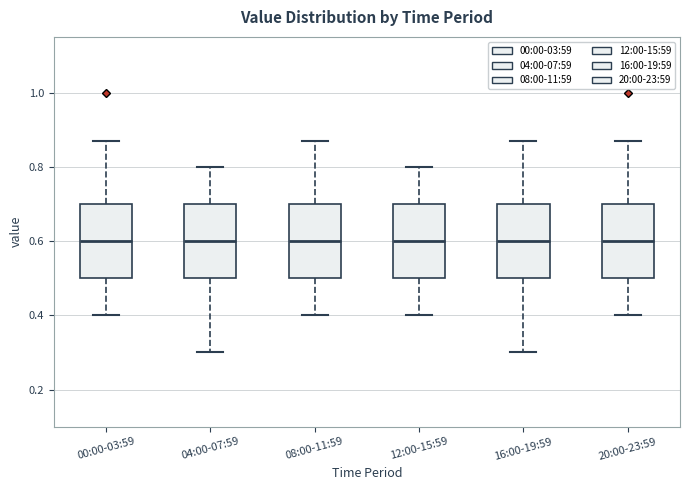

Reading left to right, transcribe this box plot: for each box, give where its median line is, the range the box spans, and where its two whiskers end, as read against the y-axis. The values are not printed on the chart, so give them approximately, as read against the axis.

00:00-03:59: median 0.60, box 0.50 to 0.70, whiskers 0.40 to 0.88
04:00-07:59: median 0.60, box 0.50 to 0.70, whiskers 0.30 to 0.80
08:00-11:59: median 0.60, box 0.50 to 0.70, whiskers 0.40 to 0.88
12:00-15:59: median 0.60, box 0.50 to 0.70, whiskers 0.40 to 0.80
16:00-19:59: median 0.60, box 0.50 to 0.70, whiskers 0.30 to 0.88
20:00-23:59: median 0.60, box 0.50 to 0.70, whiskers 0.40 to 0.88